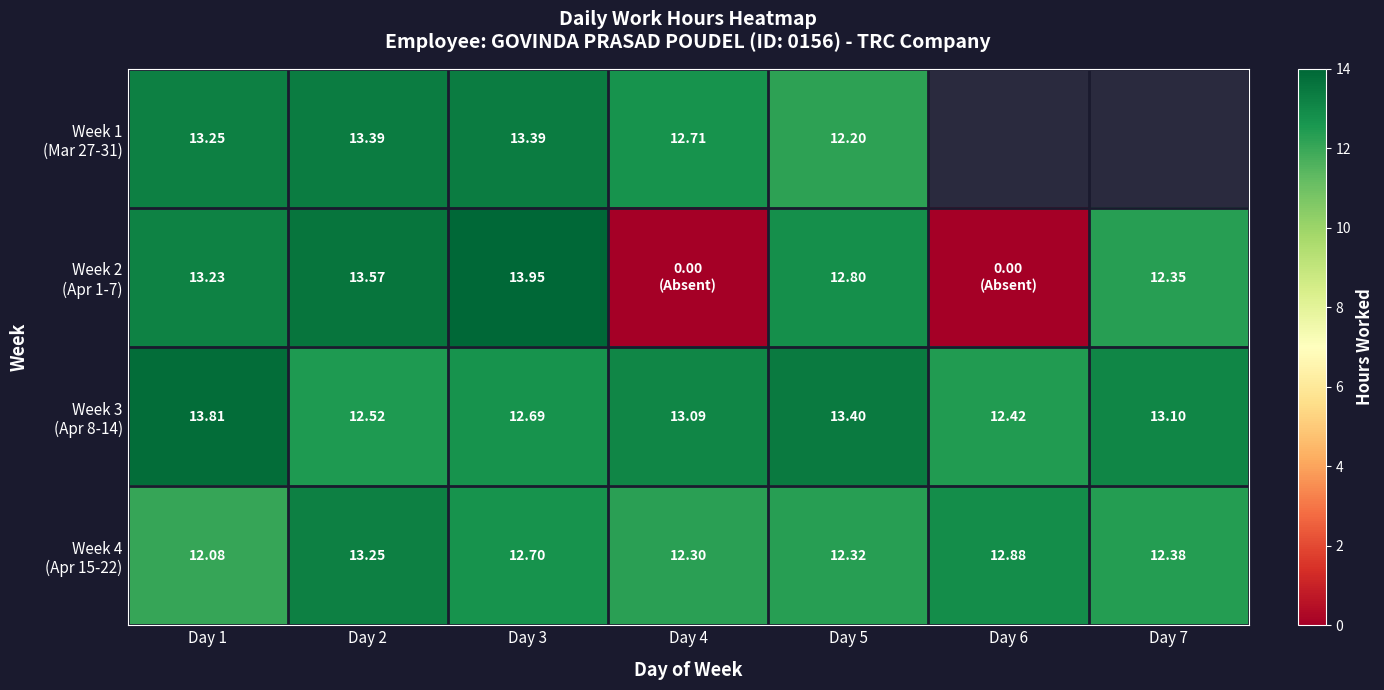

Rank the series by their average value, from highest to lowest.

Week 1 (Mar 27-31), Week 3 (Apr 8-14), Week 4 (Apr 15-22), Week 2 (Apr 1-7)